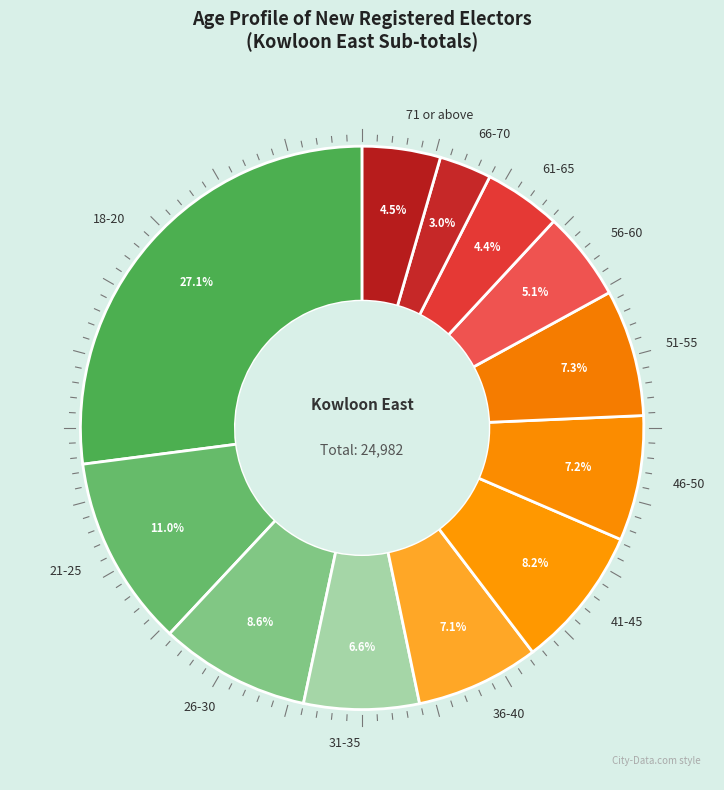

What percentage do 31-35 and 21-25 together represent?

17.6%